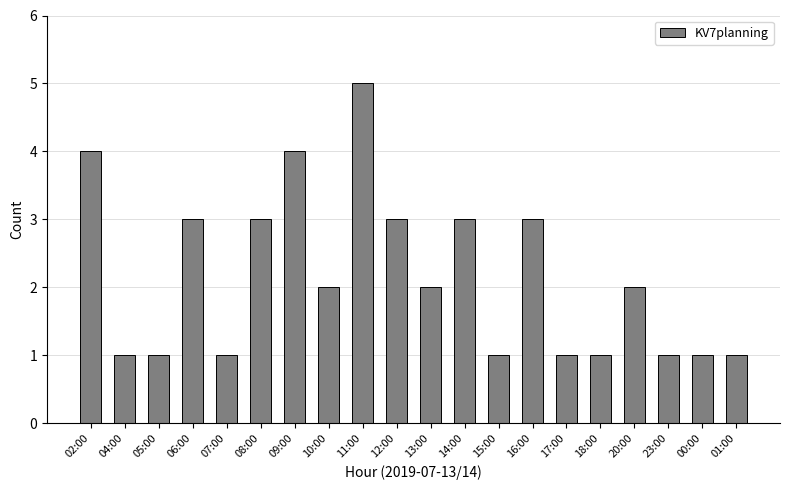

How many bars are there in total?

20